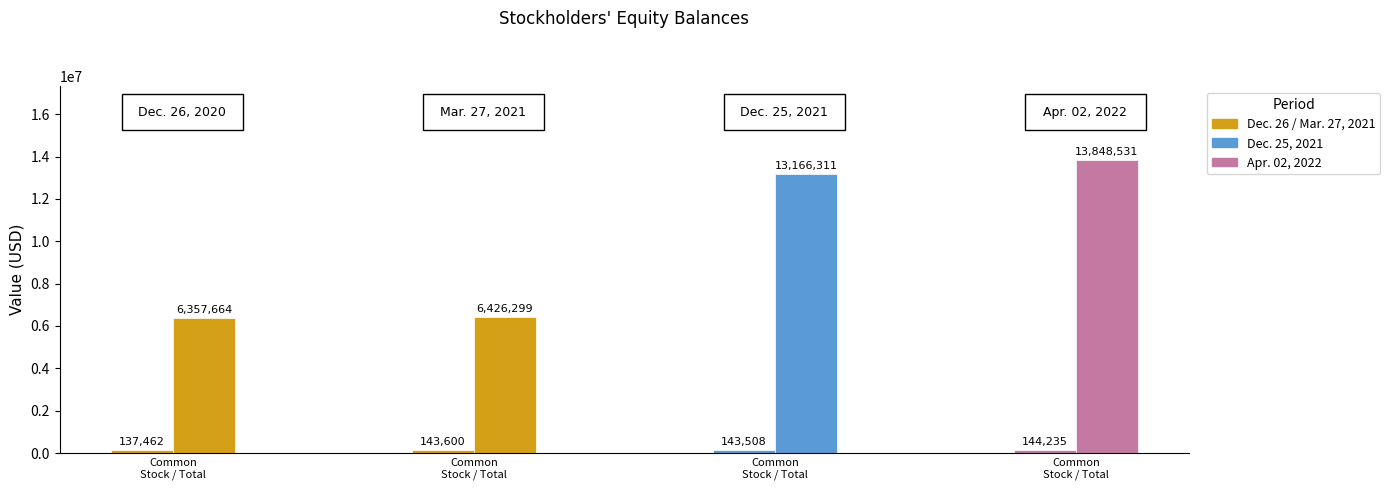

What is the sum of all Total values?

39798805